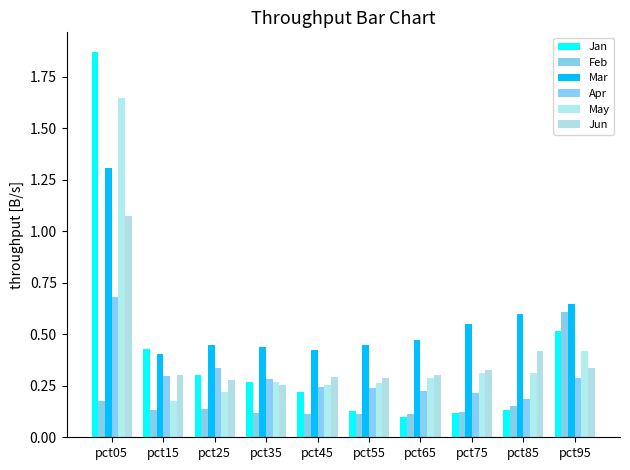

Count the Mar values in the range 0 to 1.

9